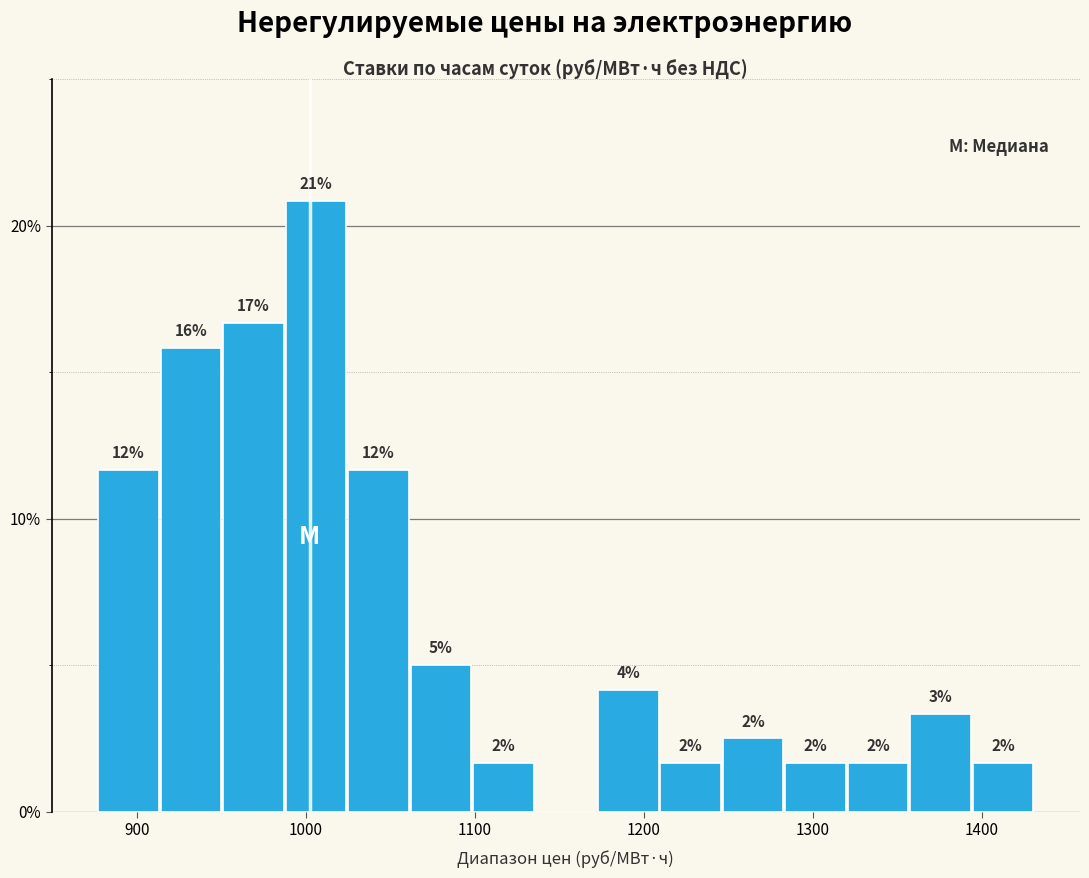

Read against the x-axis, roughly where is the centre of the tallest bar?

1010